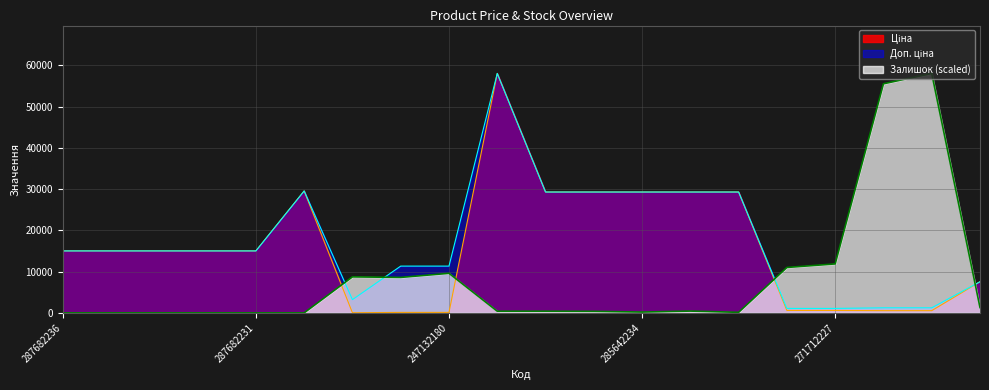

List the series in order of their overall mean, highest first.

Доп. ціна, Ціна, Залишок